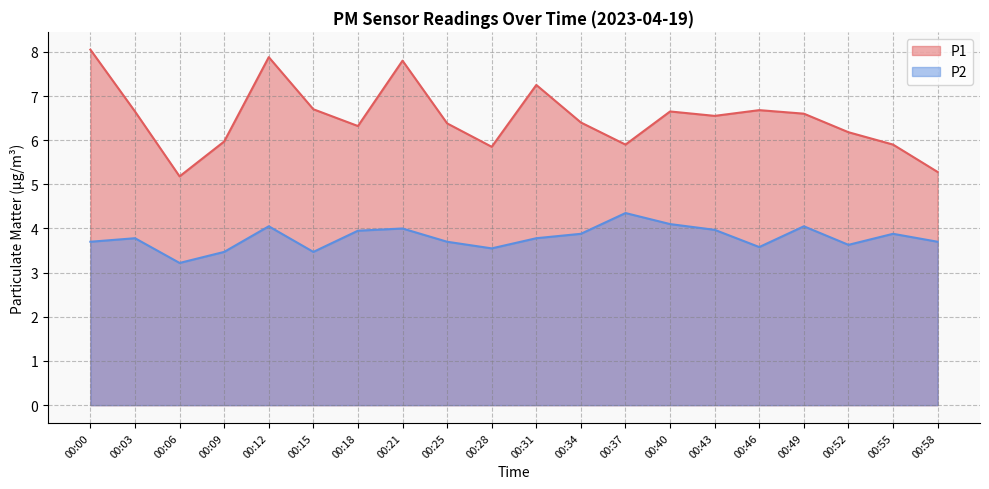

In P2, how many points are lower than both neighbors (excluding endpoints)?

5